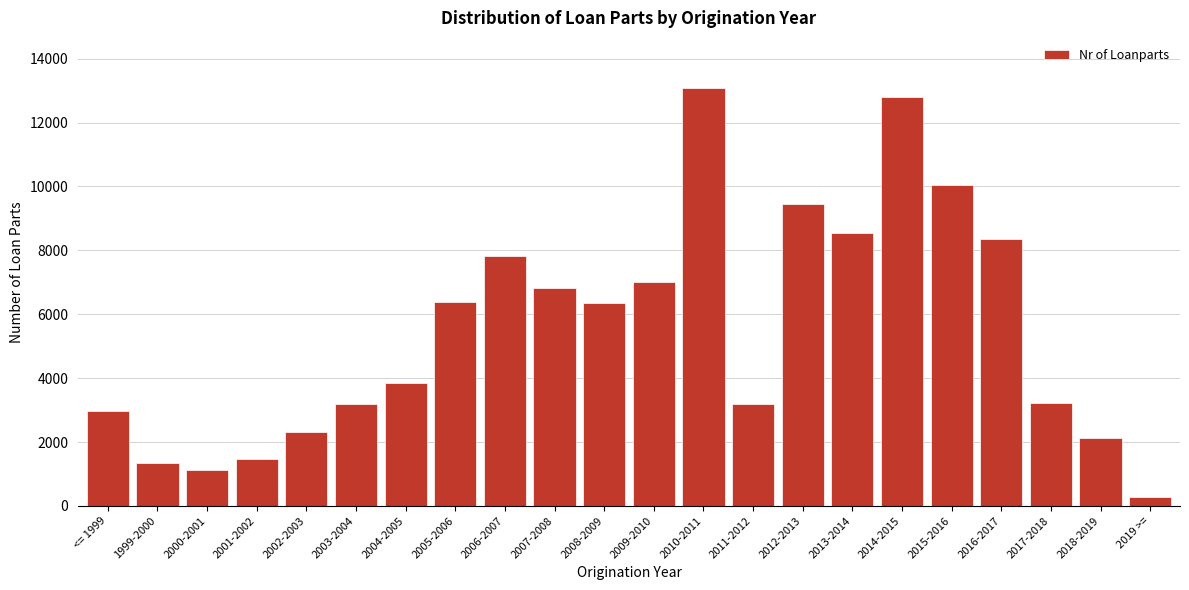

What is the value of the 5th bar from the left?

2305